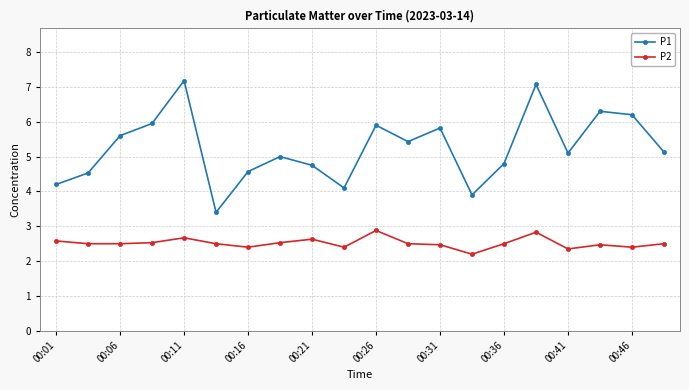

Rank the series by their maximum value, from highest to lowest.

P1, P2